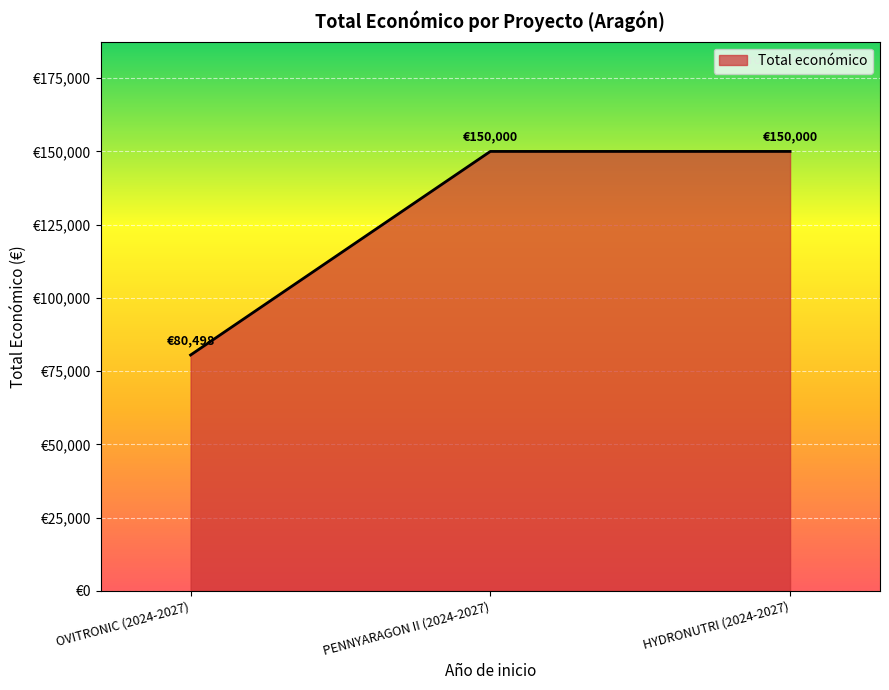

What is the label of the 2nd point from the right?

PENNYARAGON II (2024-2027)